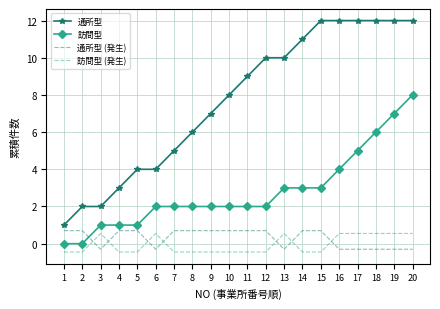

What is the difference between the 訪問型 values at 15 and 8?

1.0